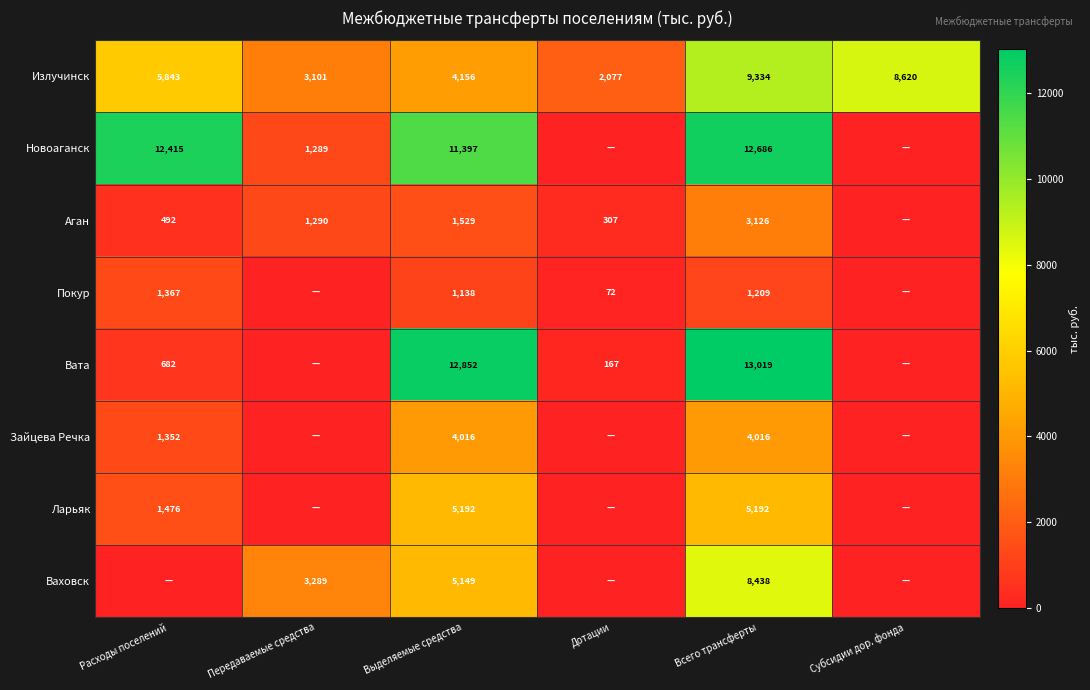

Between Расходы поселений and Выделяемые средства, which is larger?

Расходы поселений